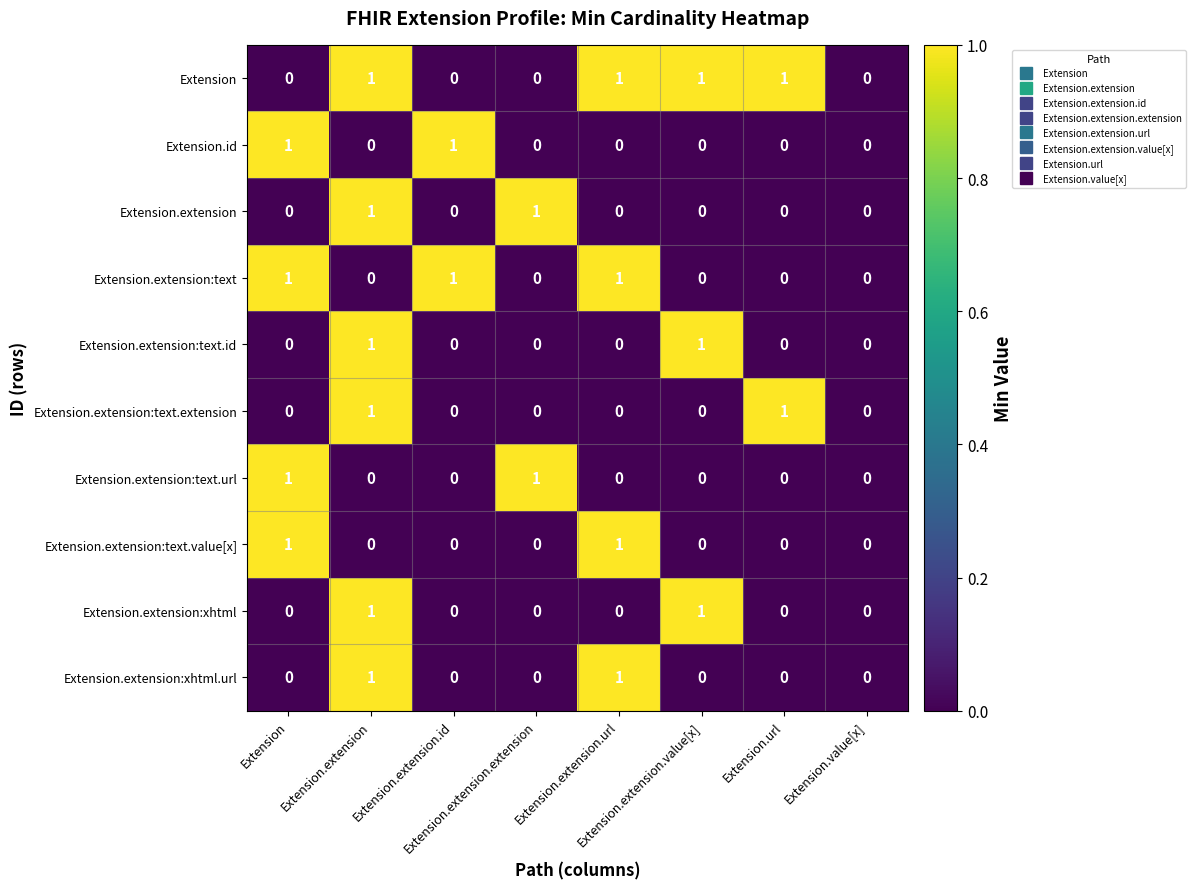

Reading left to right, extract all data points from this chart.

Extension: Extension=0	Extension.extension=1	Extension.extension.id=0	Extension.extension.extension=0	Extension.extension.url=1	Extension.extension.value[x]=1	Extension.url=1	Extension.value[x]=0
Extension.id: Extension=1	Extension.extension=0	Extension.extension.id=1	Extension.extension.extension=0	Extension.extension.url=0	Extension.extension.value[x]=0	Extension.url=0	Extension.value[x]=0
Extension.extension: Extension=0	Extension.extension=1	Extension.extension.id=0	Extension.extension.extension=1	Extension.extension.url=0	Extension.extension.value[x]=0	Extension.url=0	Extension.value[x]=0
Extension.extension:text: Extension=1	Extension.extension=0	Extension.extension.id=1	Extension.extension.extension=0	Extension.extension.url=1	Extension.extension.value[x]=0	Extension.url=0	Extension.value[x]=0
Extension.extension:text.id: Extension=0	Extension.extension=1	Extension.extension.id=0	Extension.extension.extension=0	Extension.extension.url=0	Extension.extension.value[x]=1	Extension.url=0	Extension.value[x]=0
Extension.extension:text.extension: Extension=0	Extension.extension=1	Extension.extension.id=0	Extension.extension.extension=0	Extension.extension.url=0	Extension.extension.value[x]=0	Extension.url=1	Extension.value[x]=0
Extension.extension:text.url: Extension=1	Extension.extension=0	Extension.extension.id=0	Extension.extension.extension=1	Extension.extension.url=0	Extension.extension.value[x]=0	Extension.url=0	Extension.value[x]=0
Extension.extension:text.value[x]: Extension=1	Extension.extension=0	Extension.extension.id=0	Extension.extension.extension=0	Extension.extension.url=1	Extension.extension.value[x]=0	Extension.url=0	Extension.value[x]=0
Extension.extension:xhtml: Extension=0	Extension.extension=1	Extension.extension.id=0	Extension.extension.extension=0	Extension.extension.url=0	Extension.extension.value[x]=1	Extension.url=0	Extension.value[x]=0
Extension.extension:xhtml.url: Extension=0	Extension.extension=1	Extension.extension.id=0	Extension.extension.extension=0	Extension.extension.url=1	Extension.extension.value[x]=0	Extension.url=0	Extension.value[x]=0